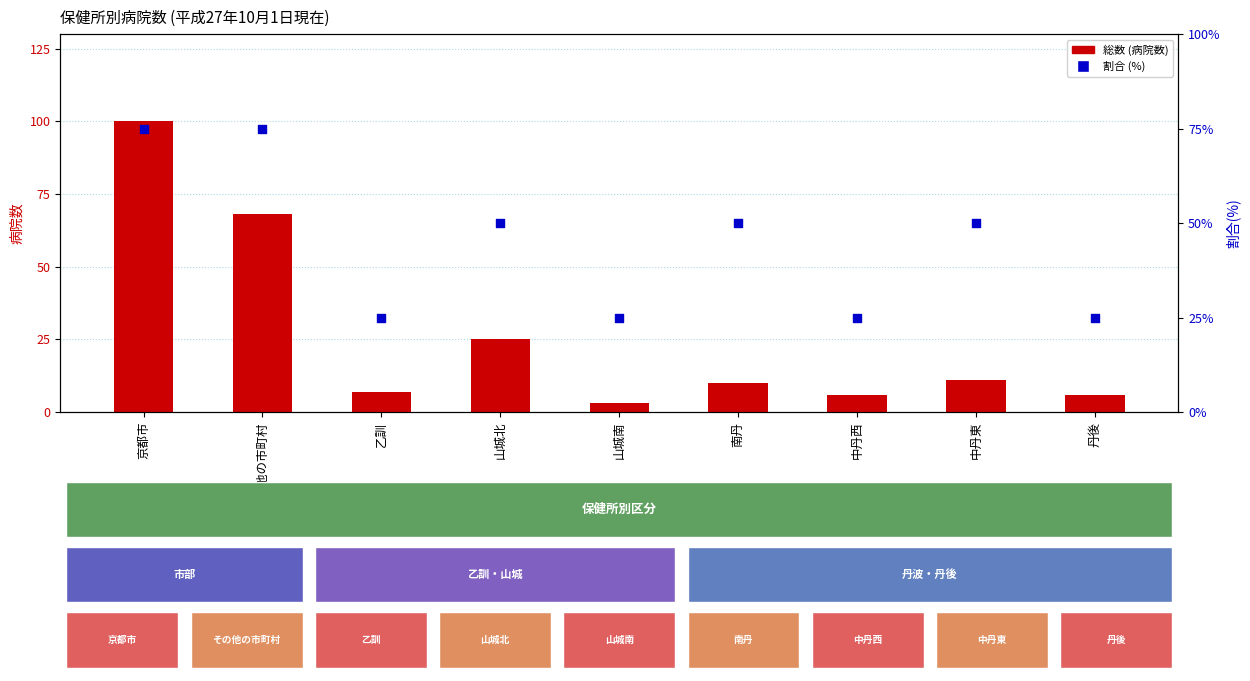

Which series has the largest Y range (max minus min)?

総数